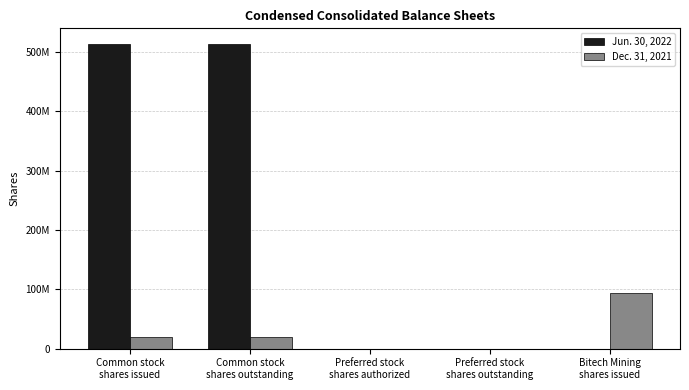

At which label does Dec. 31, 2021 reach its peak?

Bitech Mining
shares issued